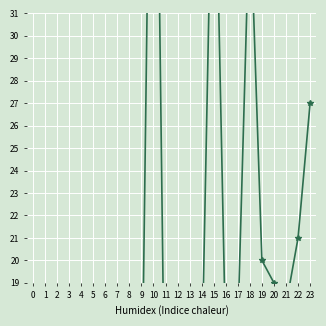

What is the sum of all values?

376